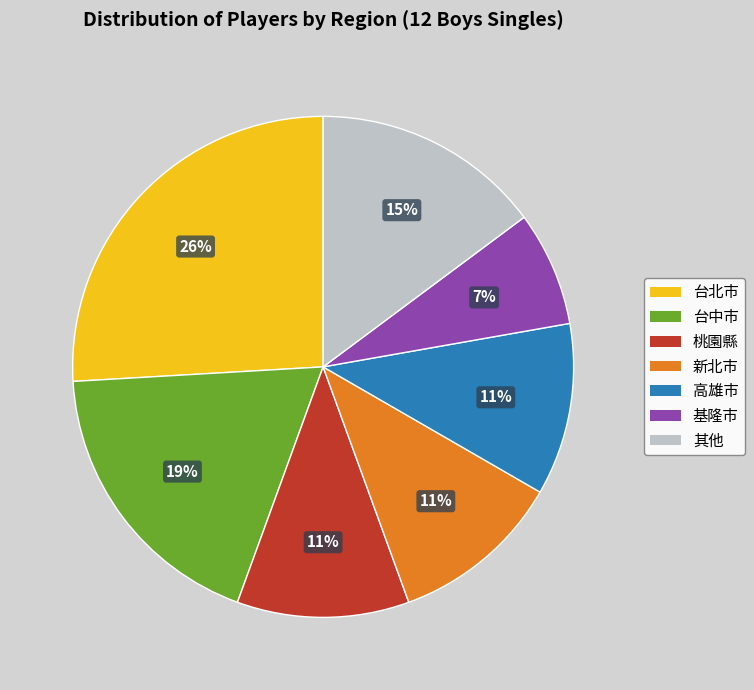

Is there a majority slice in this chart?

No